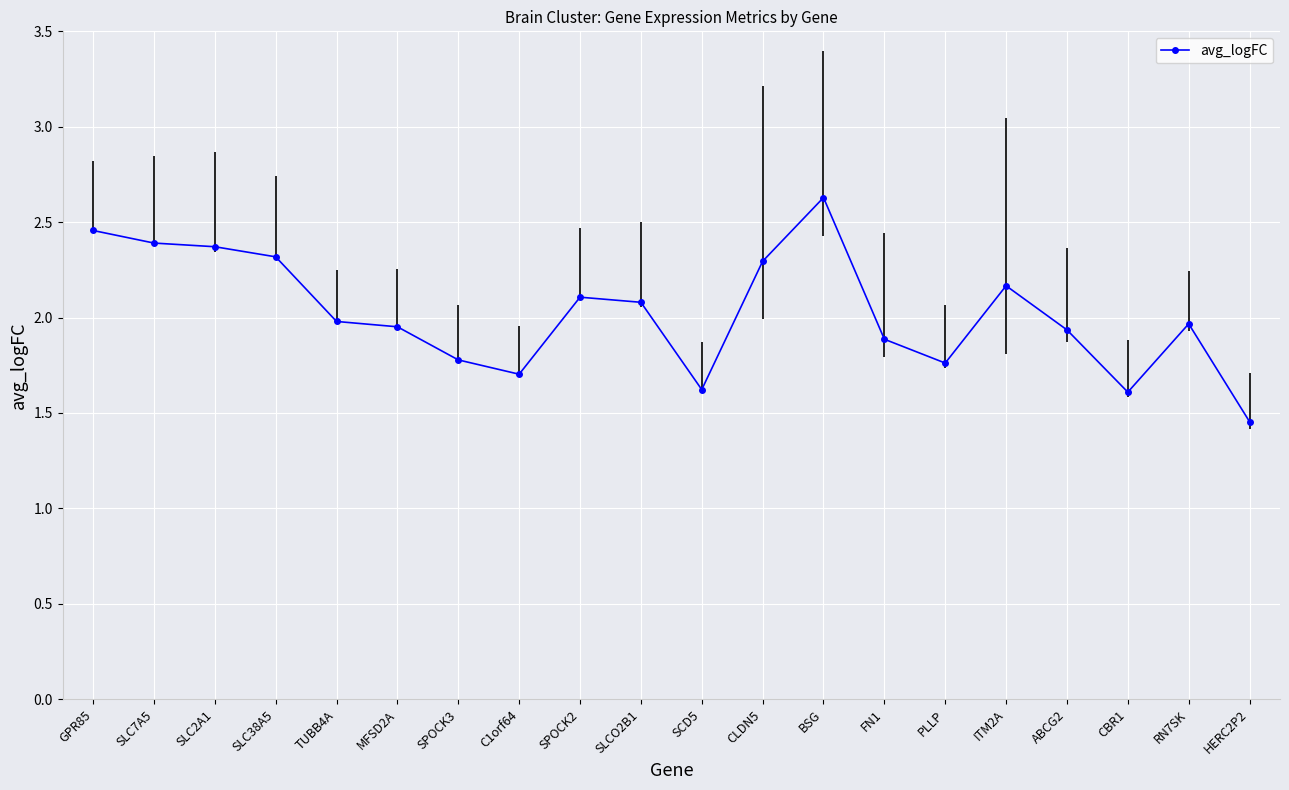

What is the label of the 2nd point from the right?

RN7SK